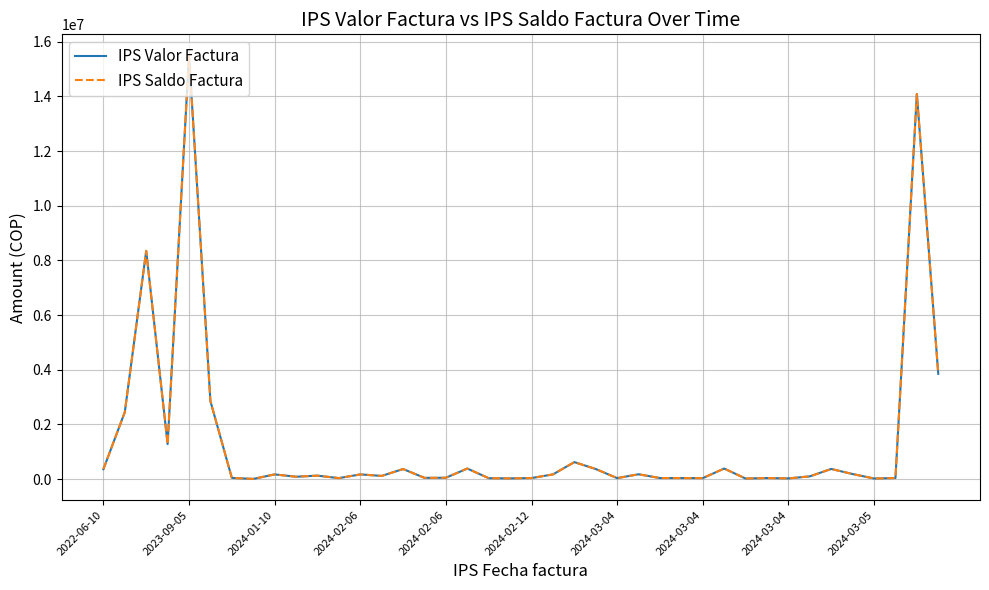

What is the value of the IPS Saldo Factura point at the 25th from the left?

34500